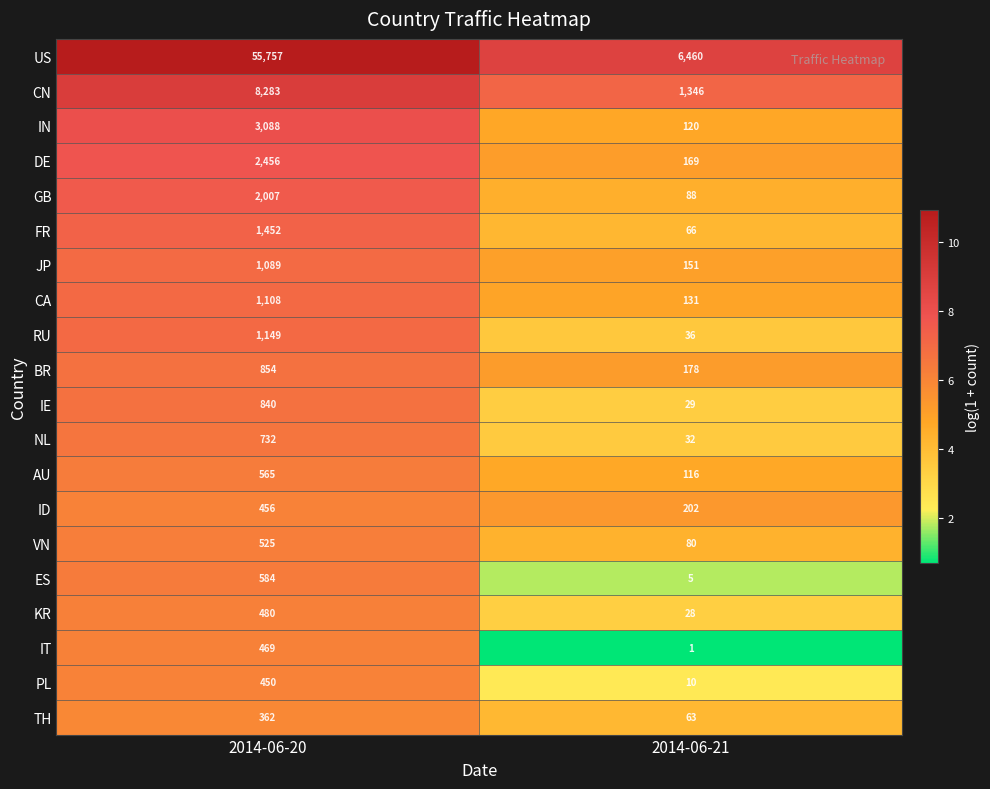

What is the average value of the ID series?

329